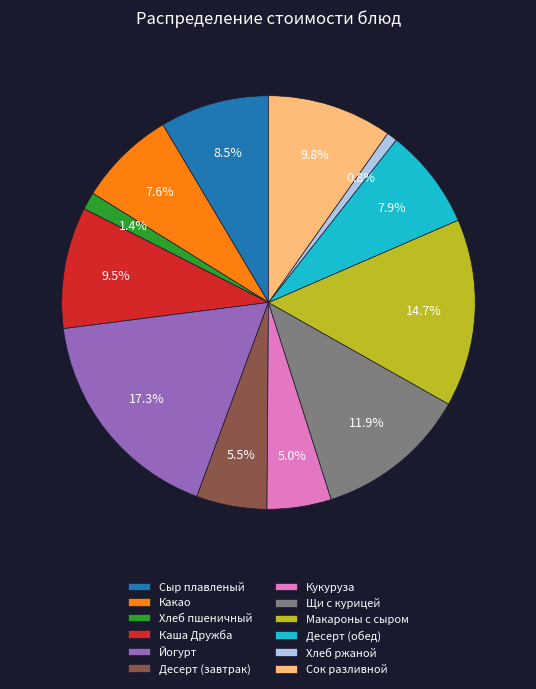

Approximately how many times larger is the value at Десерт (завтрак) compared to Сыр плавленый?

0.6